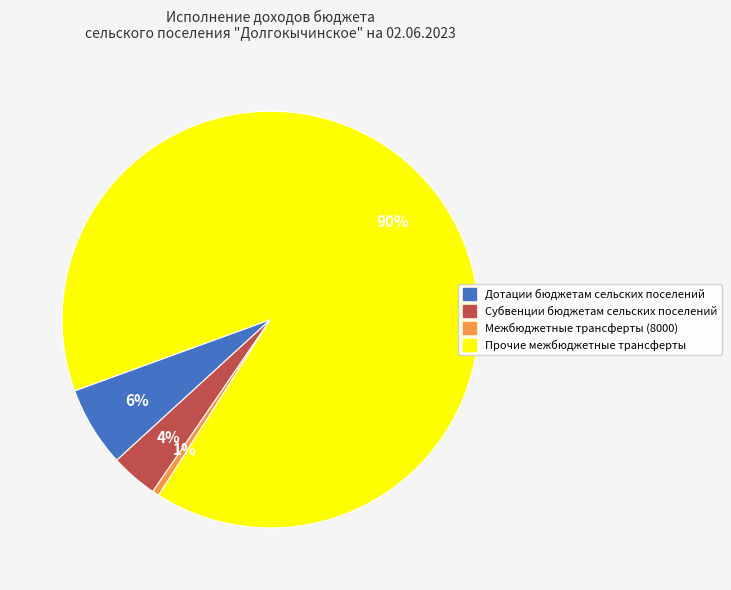

Between Дотации бюджетам сельских поселений and Межбюджетные трансферты (8000), which is larger?

Дотации бюджетам сельских поселений